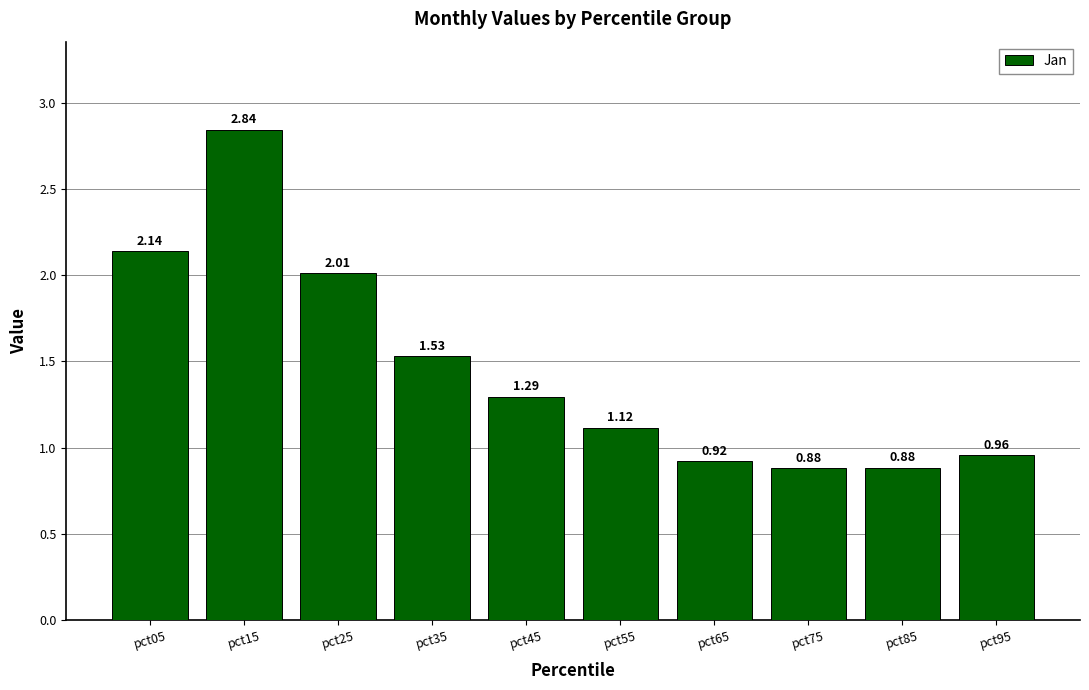

What is the sum of the values at pct15 and pct55?

4.0